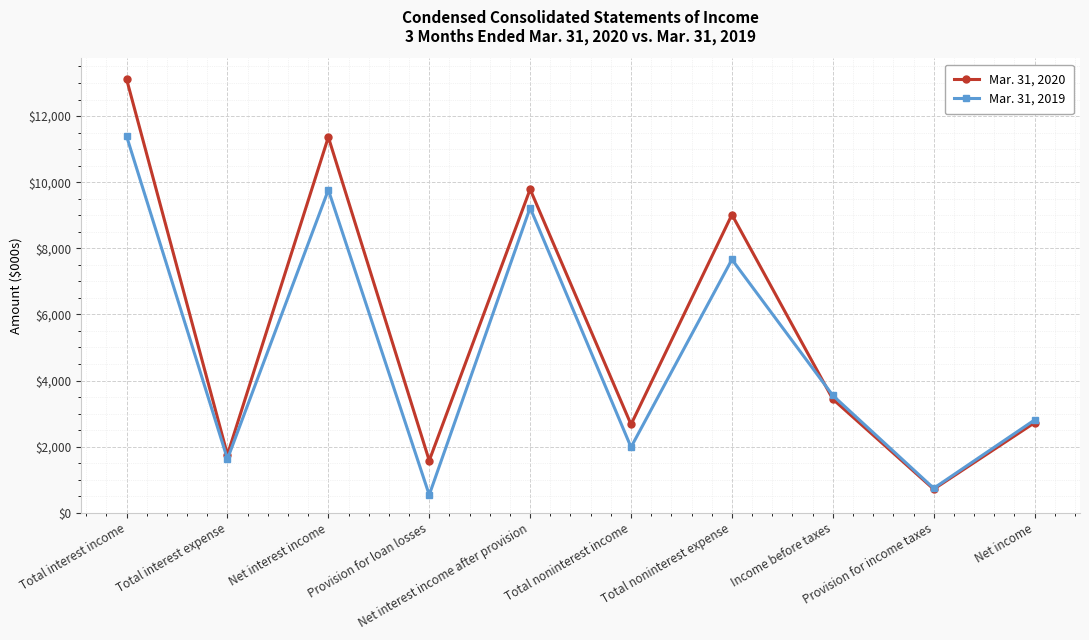

What position from the right is Net interest income?

8